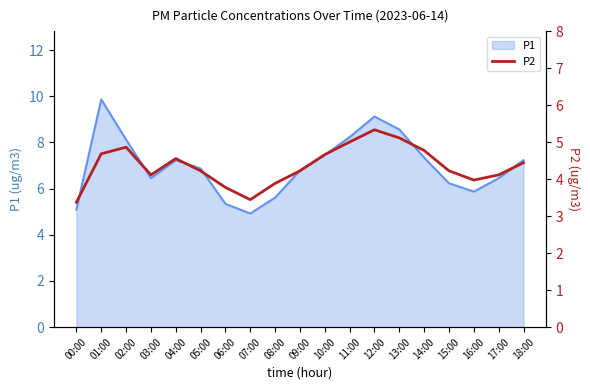

What is the difference between the second highest and second lowest values?

1.7